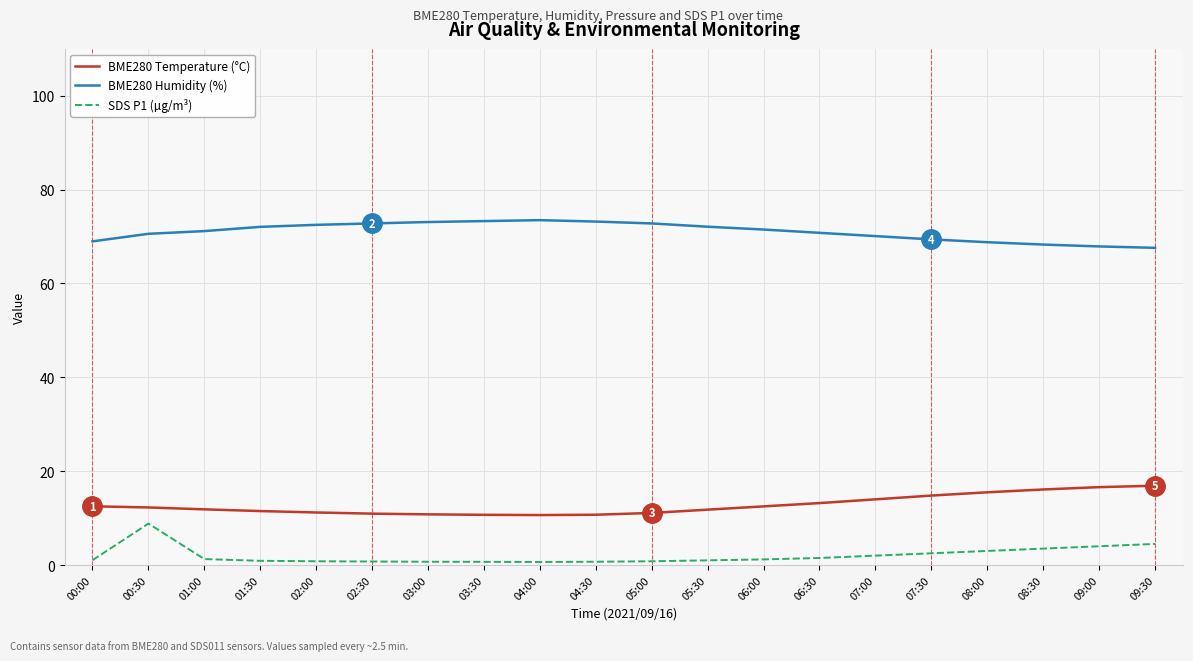

The BME280 Humidity (%) series shows 114.4 at 07:30. True or false?

False